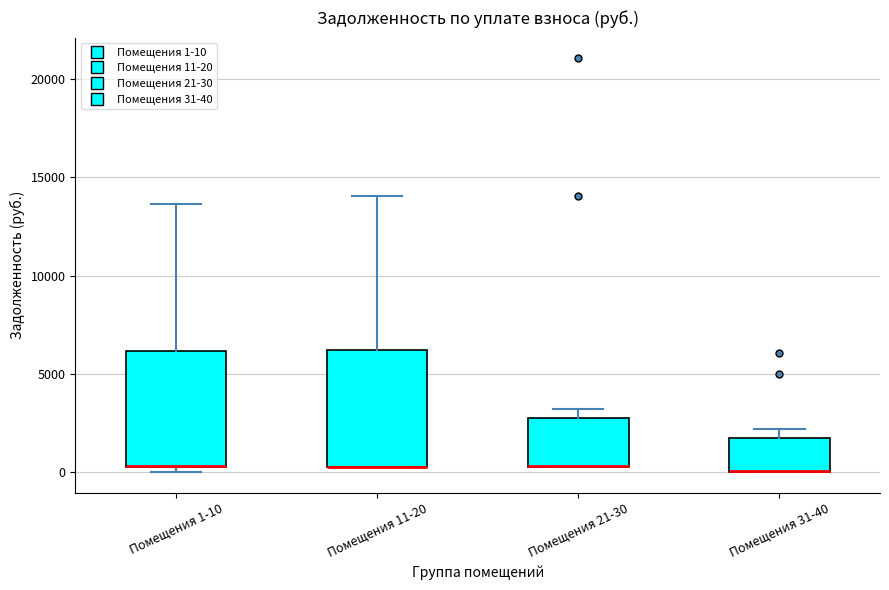

Reading left to right, read every box against the y-axis: the position of its median line, the range the box covers, and the ends of its whiskers. The values are not printed on the chart, so give them approximately, as read against the axis.

Помещения 1-10: median 500 (drawn on the box's lower edge), box 500 to 6000, whiskers 0 to 13500
Помещения 11-20: median 500 (drawn on the box's lower edge), box 500 to 6000, whiskers 500 to 14000
Помещения 21-30: median 500 (drawn on the box's lower edge), box 500 to 2500, whiskers 500 to 3000
Помещения 31-40: median 0 (drawn on the box's lower edge), box 0 to 1500, whiskers 0 to 2000